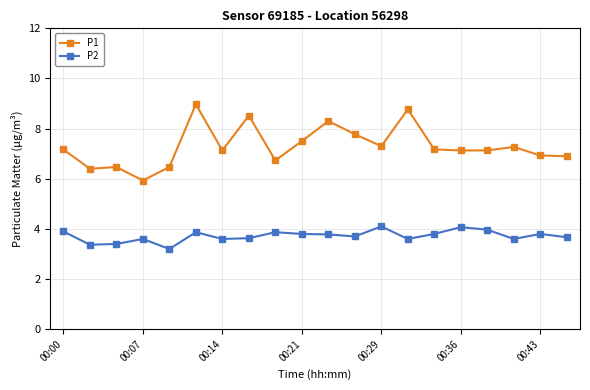

What is the value of the P1 point at the 16th from the left?

7.1